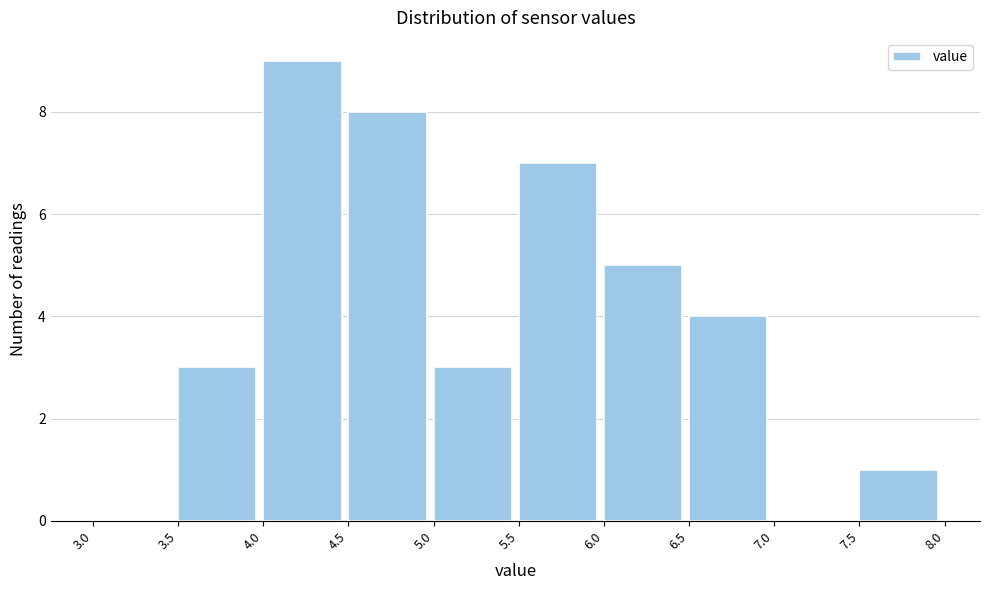

Reading left to right, list every bar in this chart as the range it spans on the x-axis followed by its height. The values are not printed on the chart, so give them approximately, as read against the axis.

3.0 to 3.5: 0
3.5 to 4.0: 3
4.0 to 4.5: 9
4.5 to 5.0: 8
5.0 to 5.5: 3
5.5 to 6.0: 7
6.0 to 6.5: 5
6.5 to 7.0: 4
7.0 to 7.5: 0
7.5 to 8.0: 1